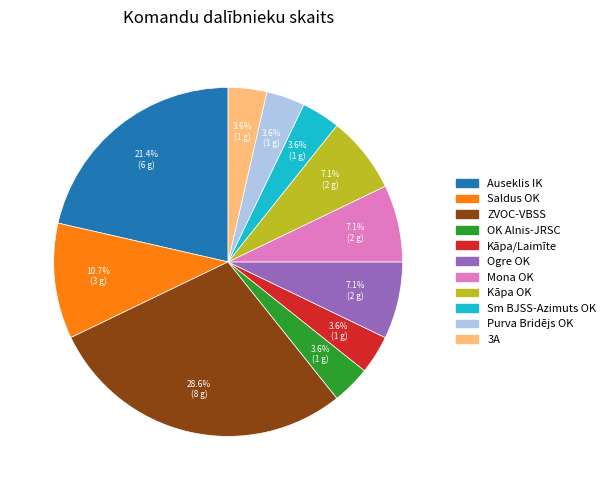

Count the number of slices in the pie.

11